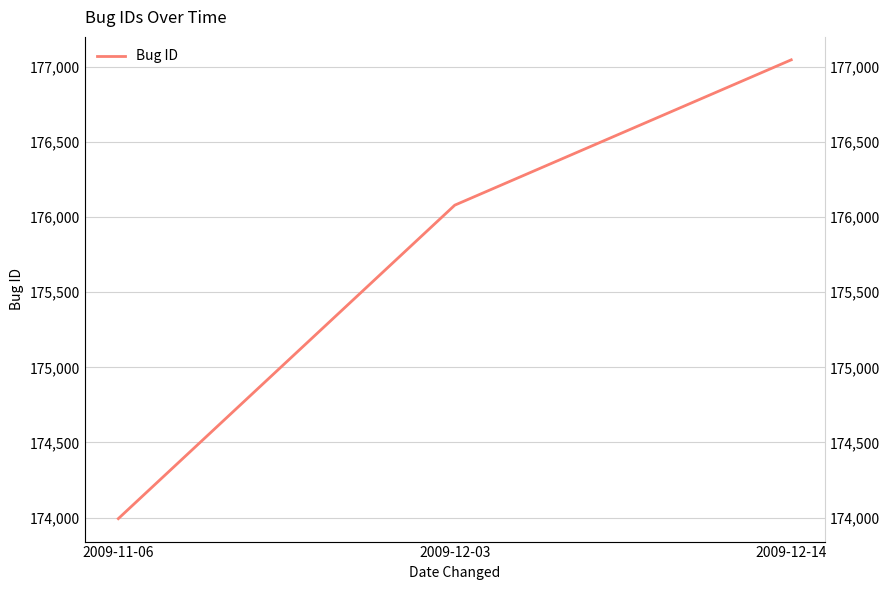

Where does the data first go above 176079?

2009-12-14